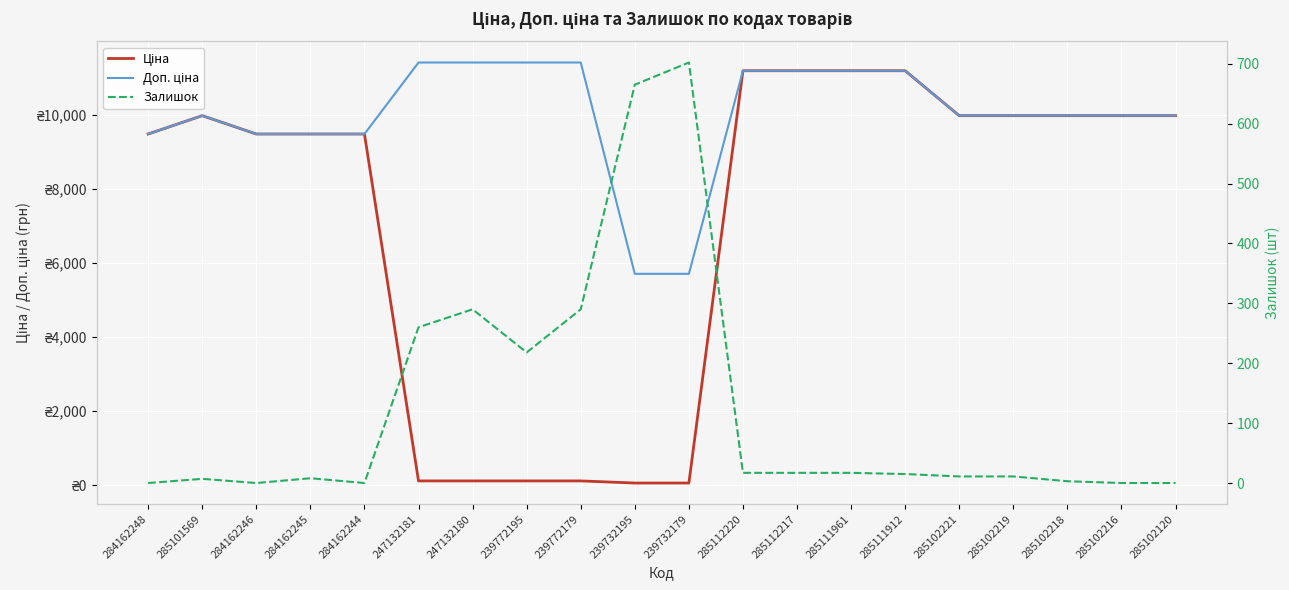

At which label is Доп. ціна closest to 8557?

284162248